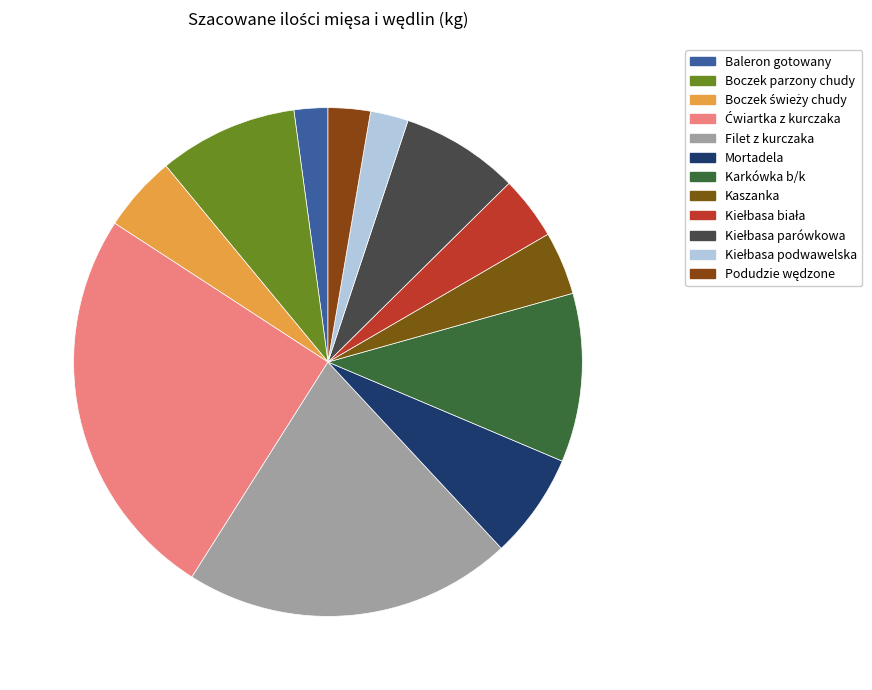

To the nearest percent, what percentage of the pie is Boczek świeży chudy?

5%